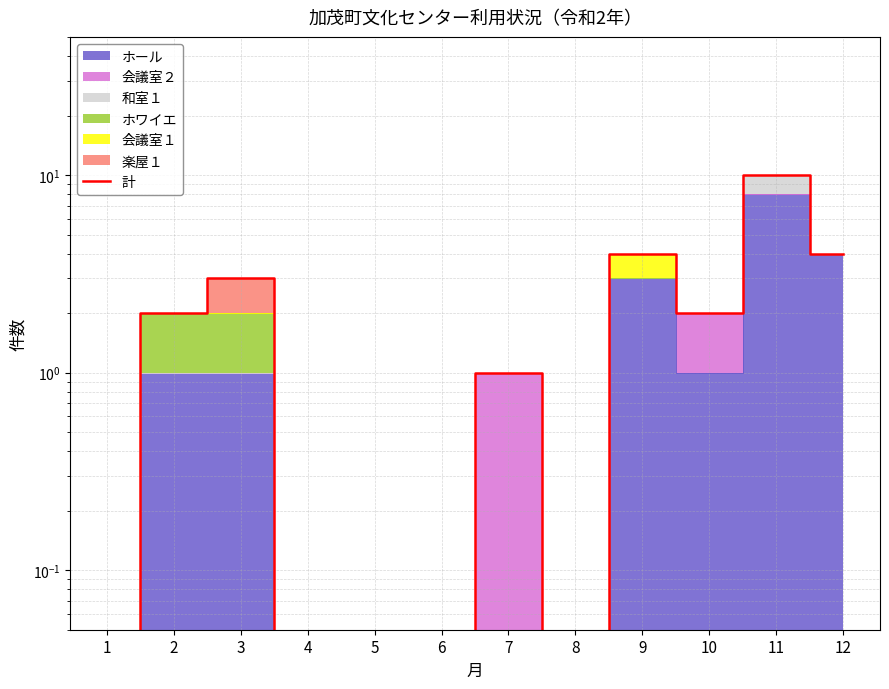

At which category does the data reach its first local valley?

8